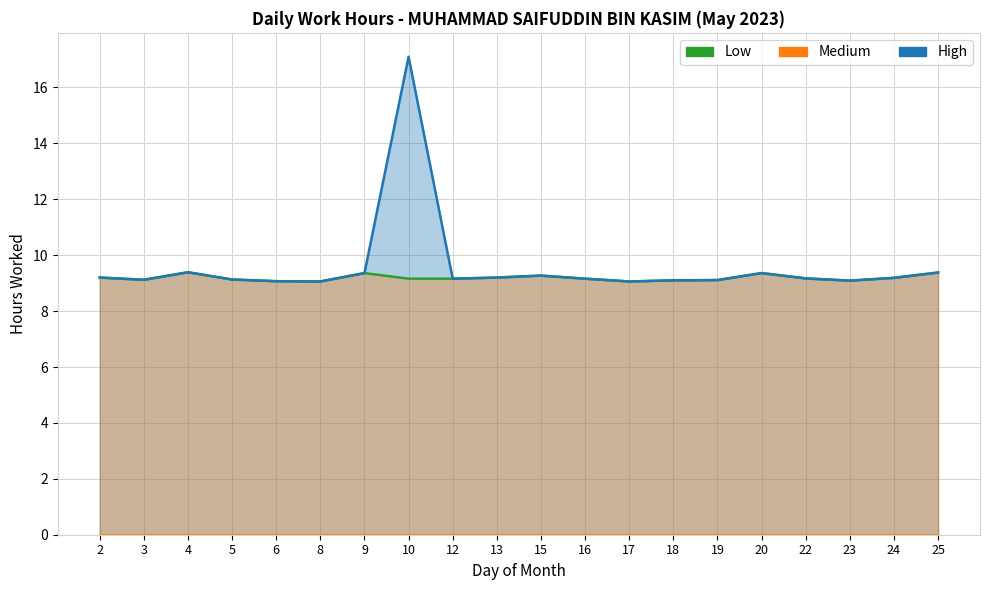

True or false: High and Medium cross at least once.

False